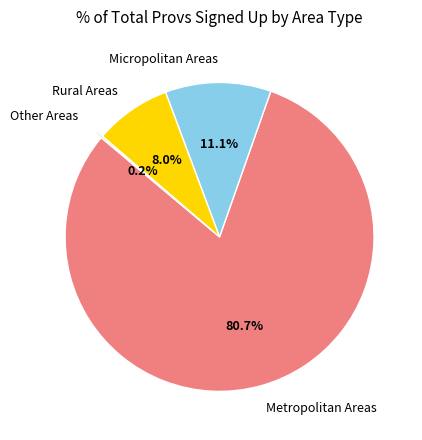

Which slice is the largest?

Metropolitan Areas